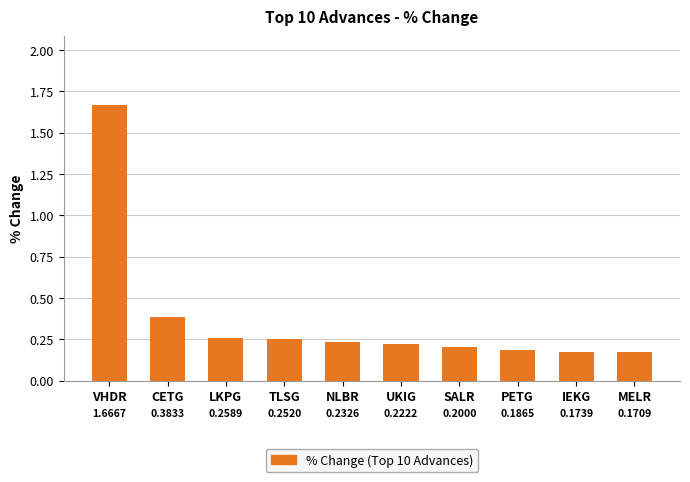

Between VHDR and LKPG, which is larger?

VHDR